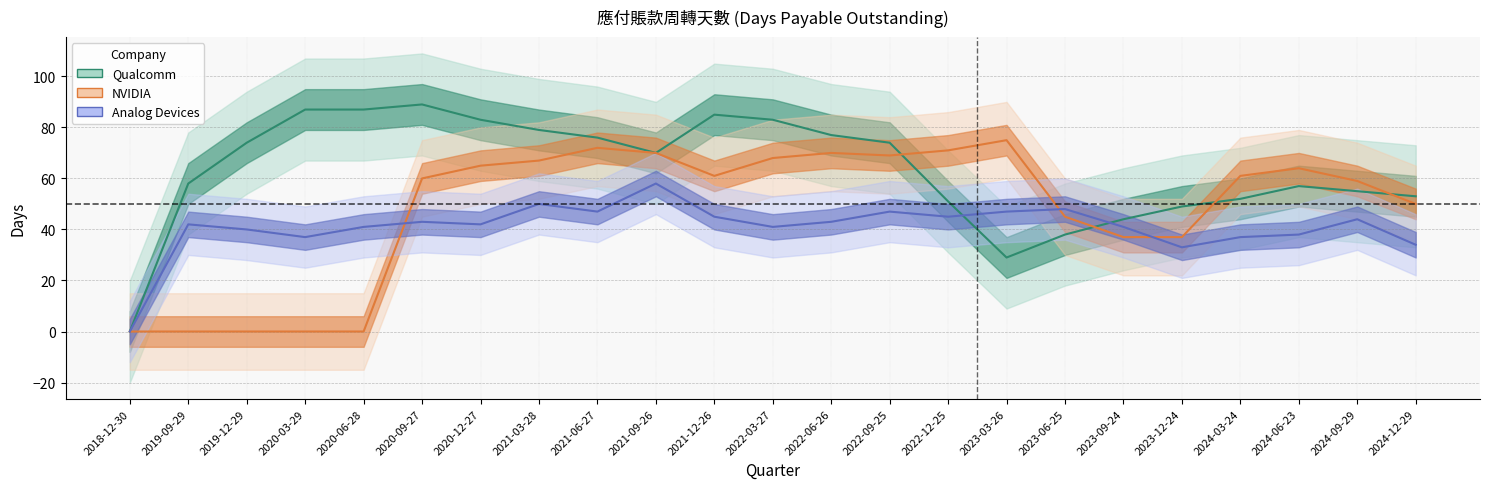

List the series in order of their overall mean, lowest first.

Analog Devices, NVIDIA, Qualcomm